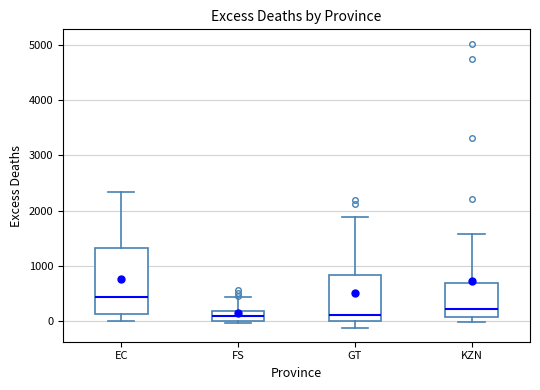

Reading left to right, transcribe this box plot: for each box, give where its median line is, the range the box spans, and where its two whiskers end, as read against the y-axis. The values are not printed on the chart, so give them approximately, as read against the axis.

EC: median 400, box 100 to 1300, whiskers 0 to 2300
FS: median 100, box 0 to 200, whiskers 0 (just below the box's lower edge) to 400
GT: median 100, box 0 to 800, whiskers -100 to 1900
KZN: median 200, box 100 to 700, whiskers 0 to 1600